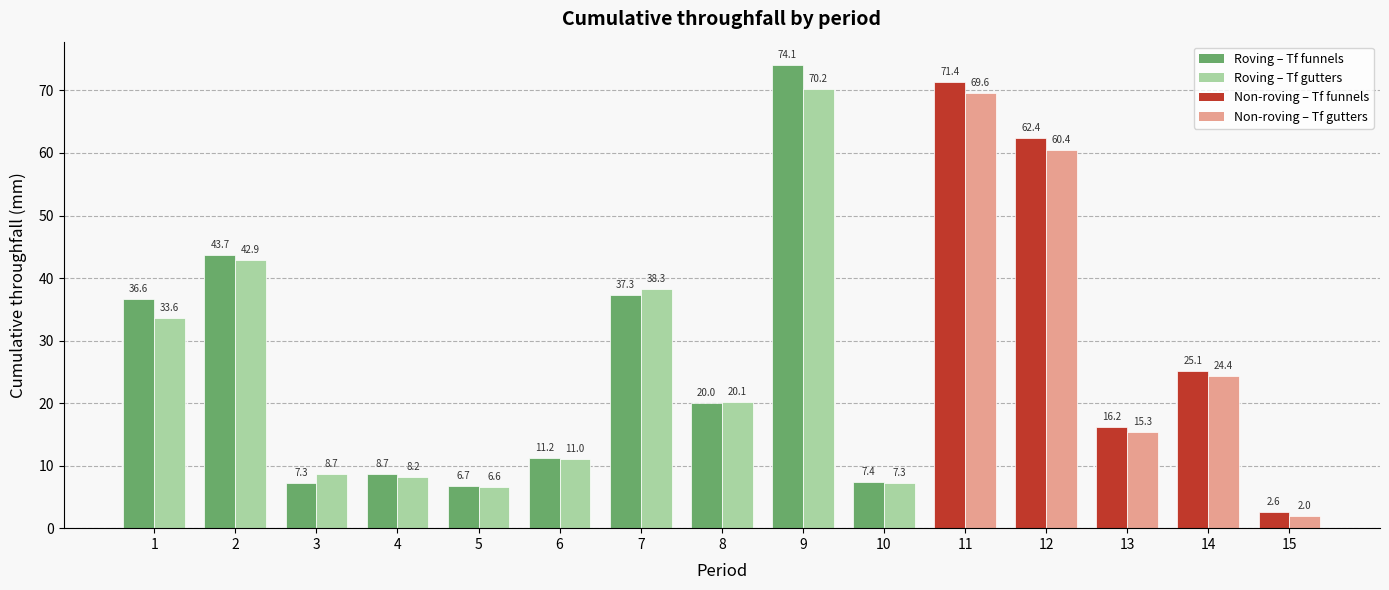

At which category is the sum across all series the highest?

9